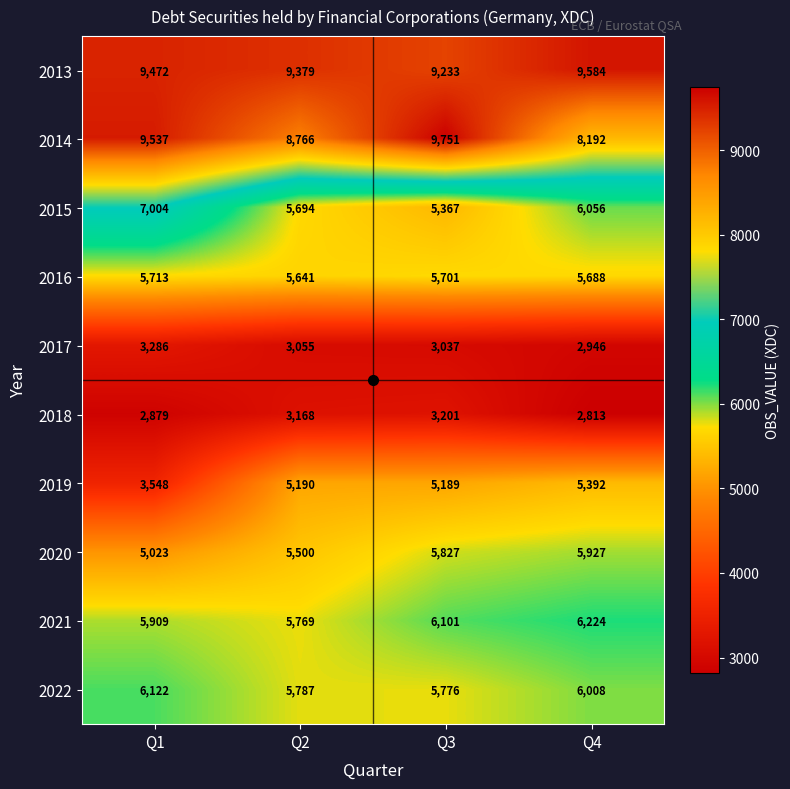

The 2013 series shows 9233 at Q3. True or false?

True